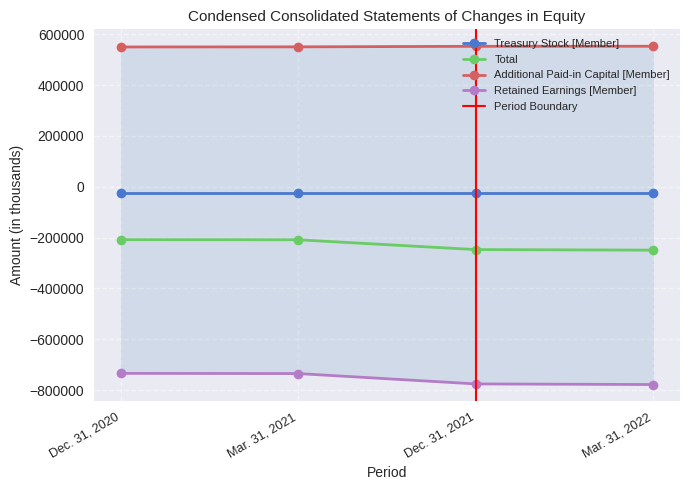

True or false: Additional Paid-in Capital [Member] and Total intersect in this chart.

False